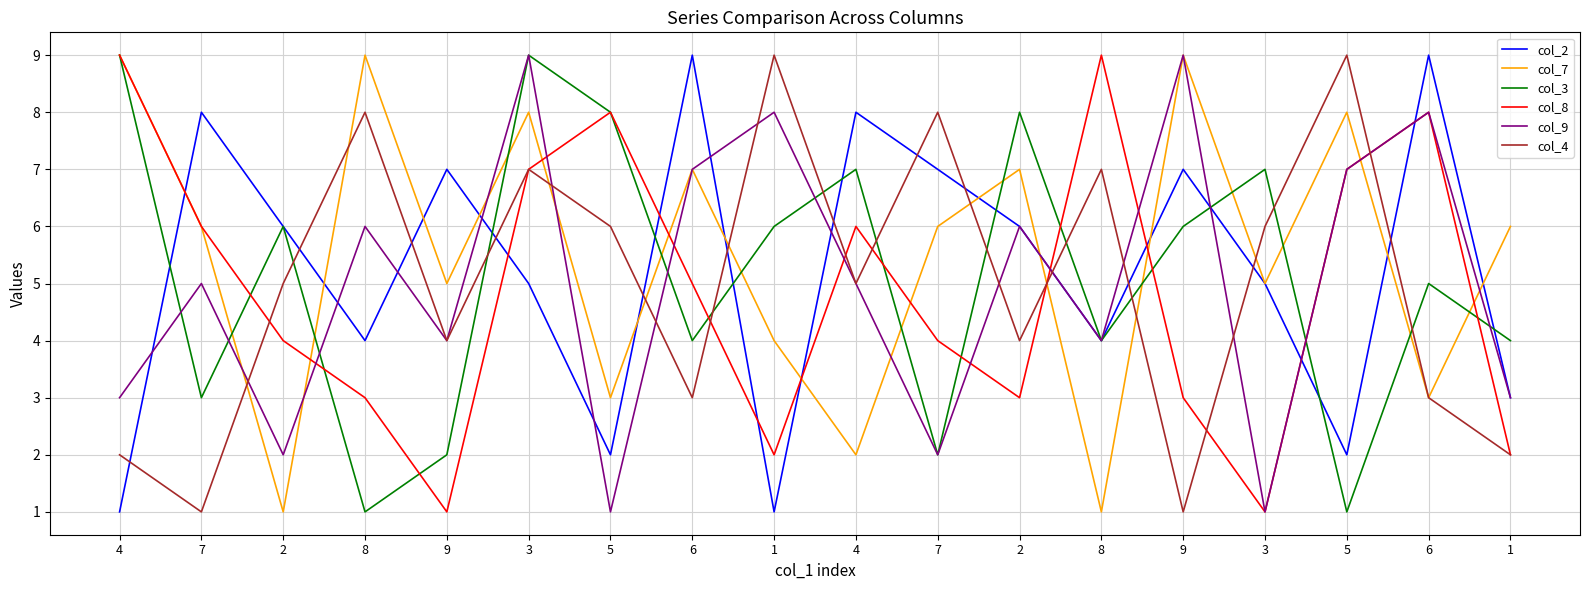

What are all the series names shown in the legend?

col_2, col_7, col_3, col_8, col_9, col_4